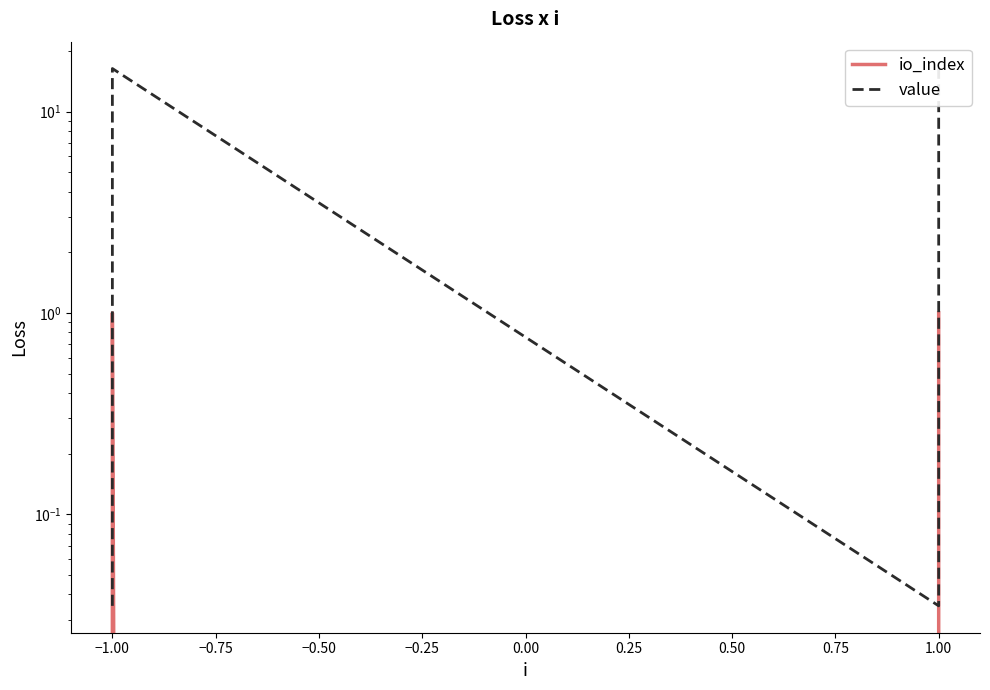

At how many categories does at least one series exceed 15?

2